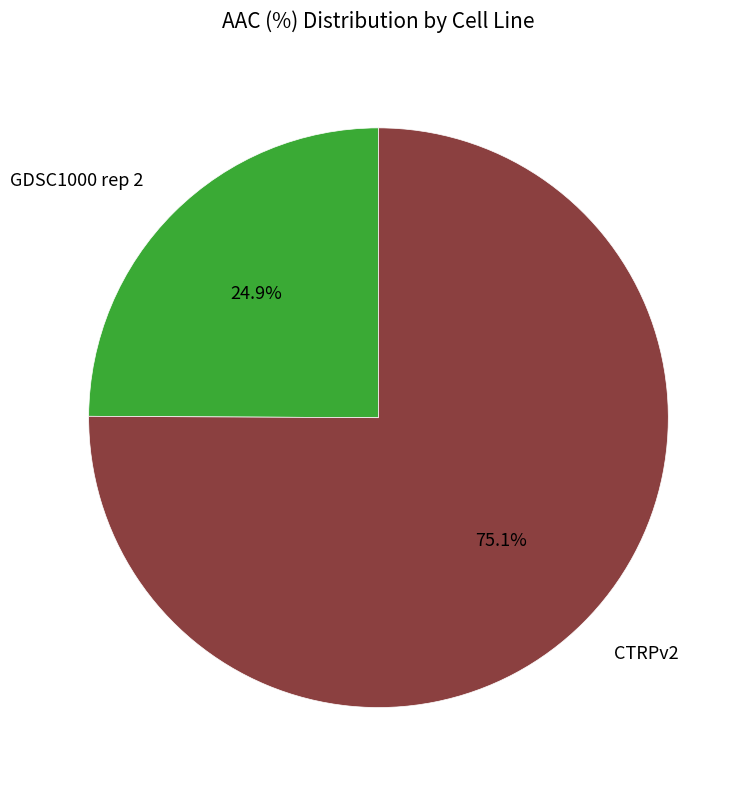

Is there any slice that represents more than half of the pie?

Yes